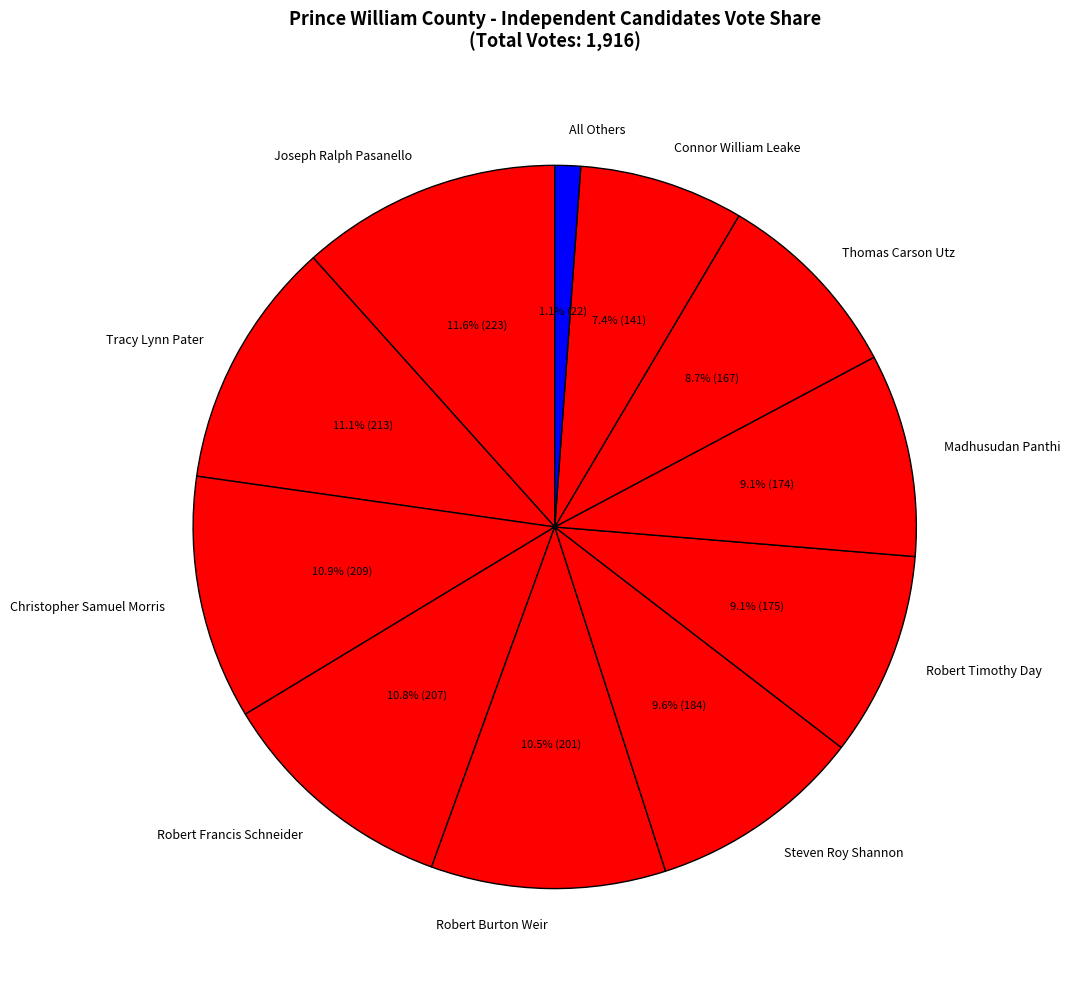

How much of the chart is everything except Joseph Ralph Pasanello?

88.4%